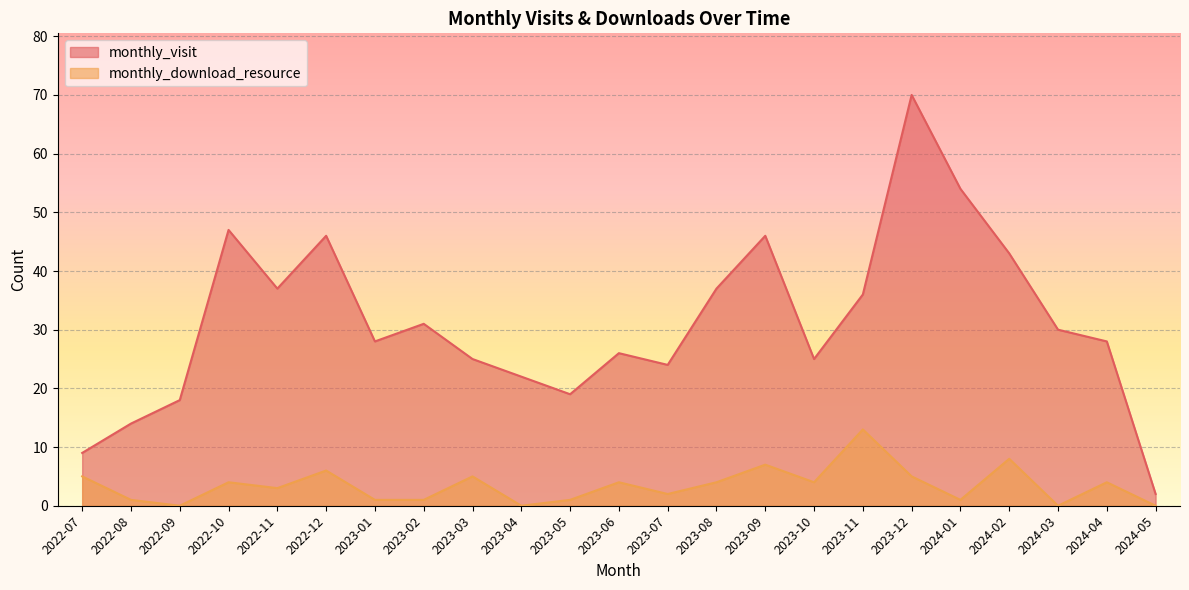

Which category has the highest value across all series?

2023-12